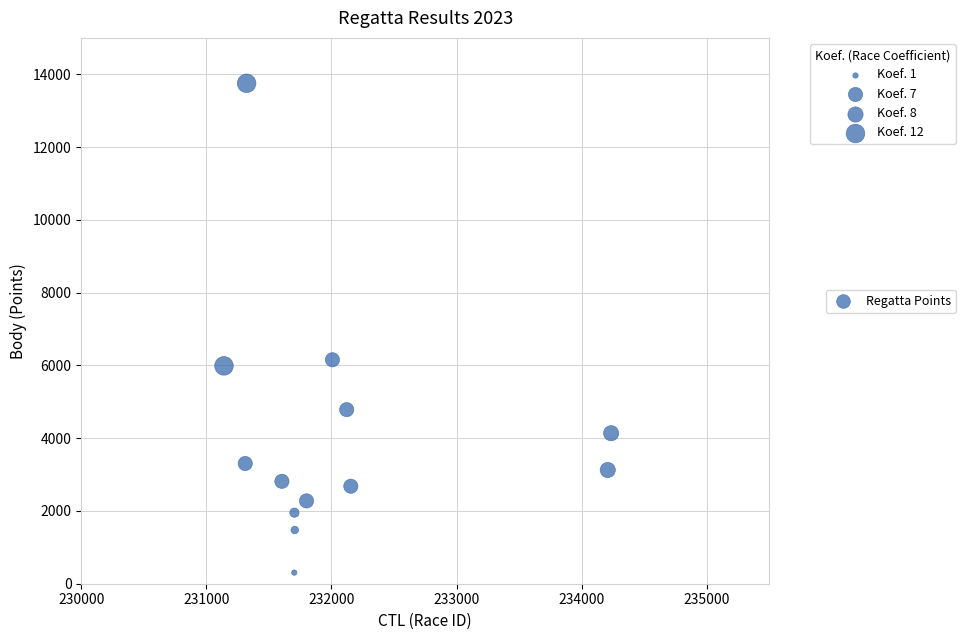

What Y value in the scatter plot is closest to 7028?

6154